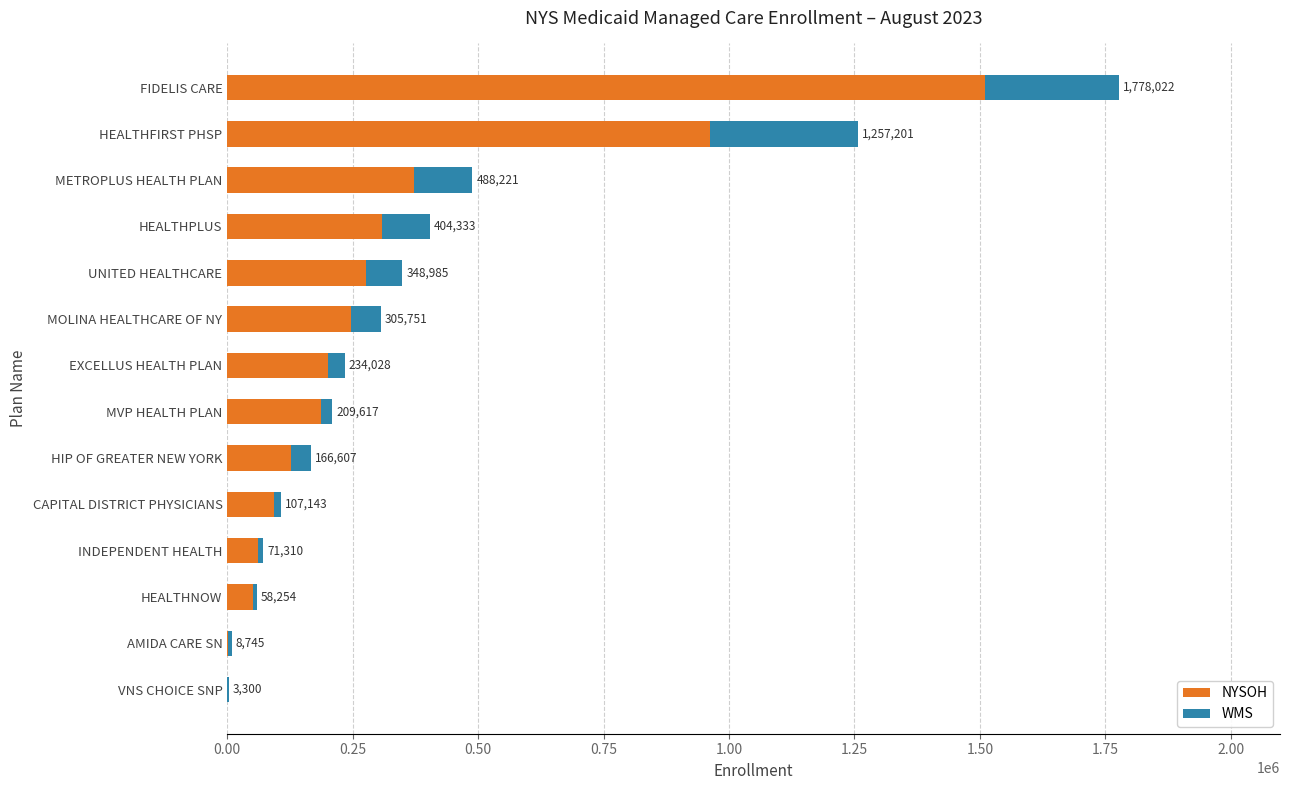

What are all the series names shown in the legend?

NYSOH, WMS